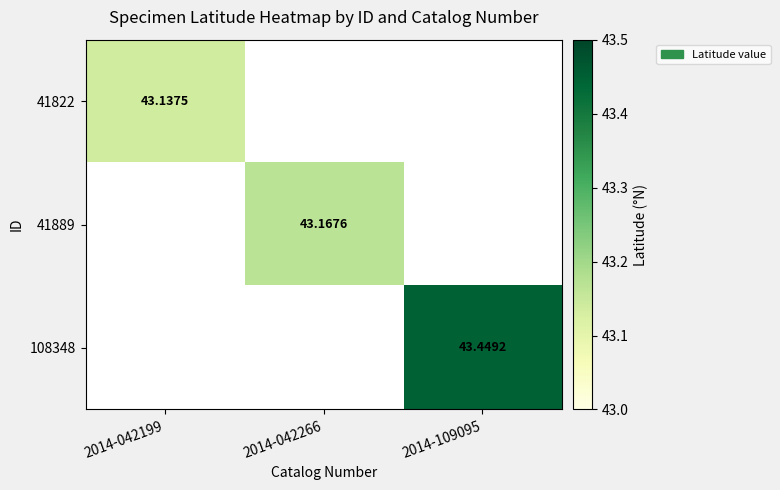

Read the 108348 value at 2014-109095.

43.4